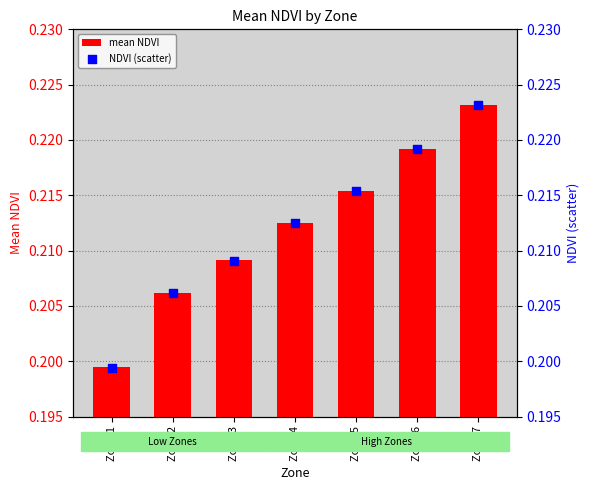

Which series contains the highest Y value?

NDVI (scatter)